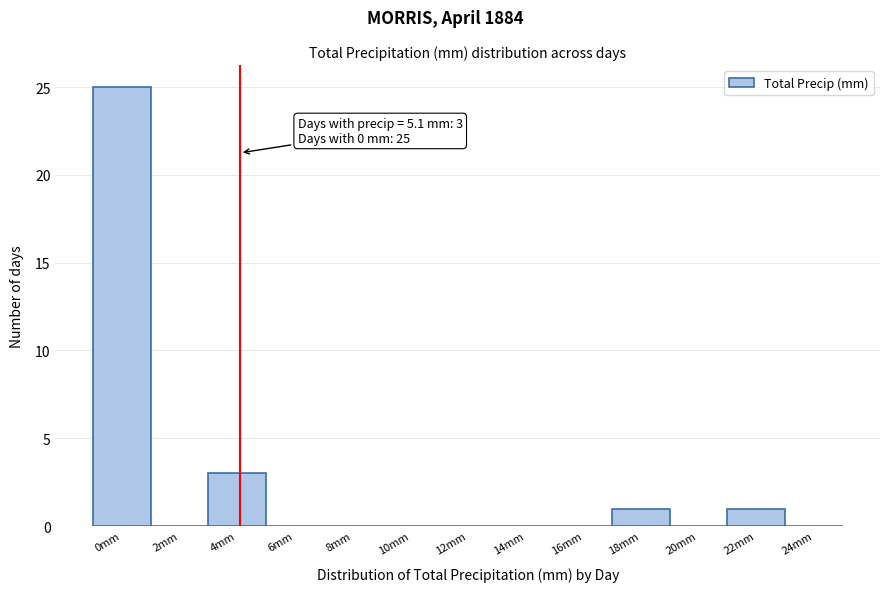

Reading left to right, what are all the values shown in this chart?

0mm=25	2mm=0	4mm=3	6mm=0	8mm=0	10mm=0	12mm=0	14mm=0	16mm=0	18mm=1	20mm=0	22mm=1	24mm=0